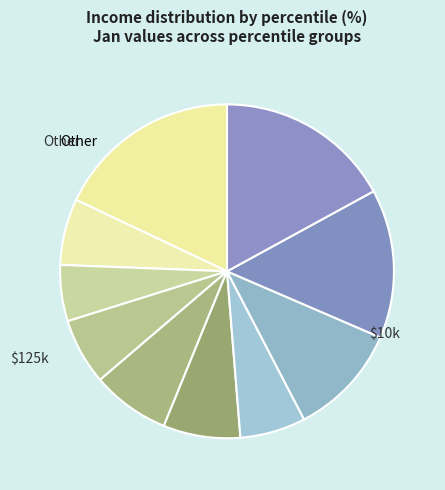

Count the number of slices in the pie.

10